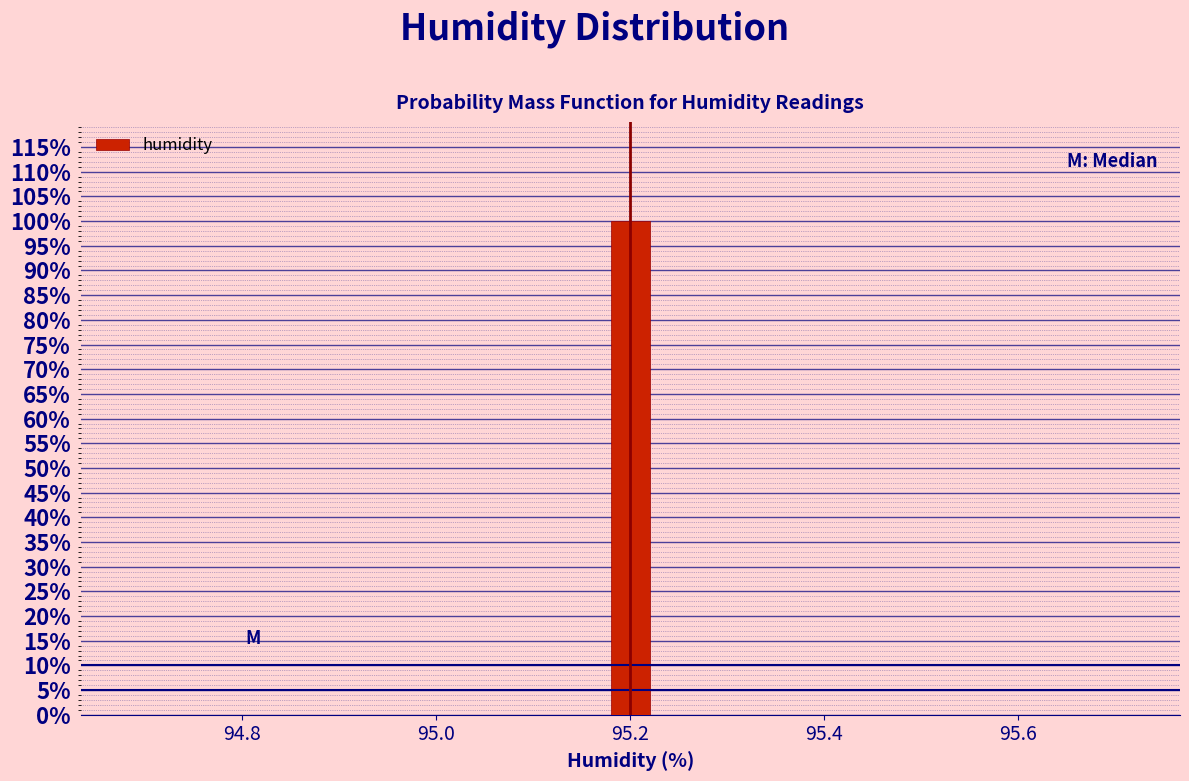

Around what value on the x-axis is the tallest bar? Give the approximate position of its centre, as read against the axis.

95.20